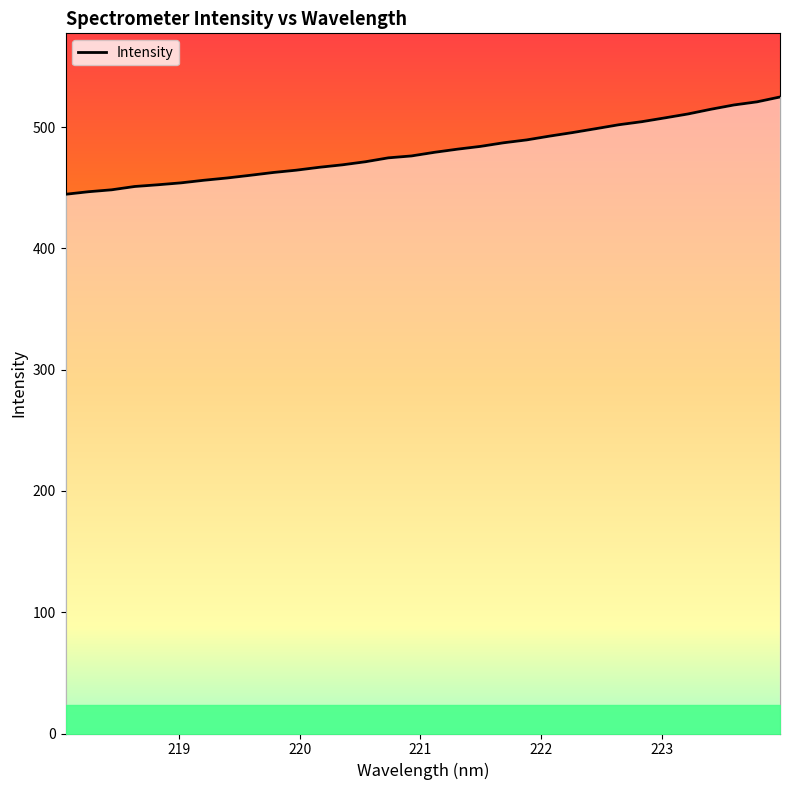

Rank the categories by value from highest to lowest.

223.9802, 223.7895, 223.5987, 223.408, 223.2172, 223.0264, 222.8355, 222.6447, 222.4538, 222.263, 222.0721, 221.8812, 221.6902, 221.4993, 221.3083, 221.1174, 220.9264, 220.7354, 220.5444, 220.3533, 220.1623, 219.9712, 219.7801, 219.589, 219.3979, 219.2067, 219.0156, 218.8244, 218.6332, 218.442, 218.2508, 218.0596